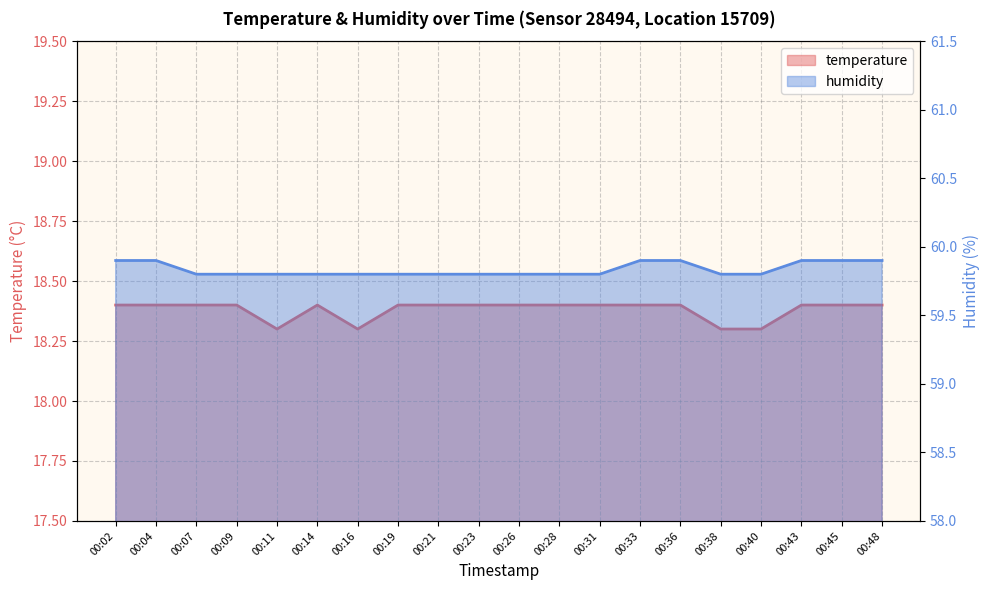

Which has a higher value, 00:07 or 00:02?

00:07